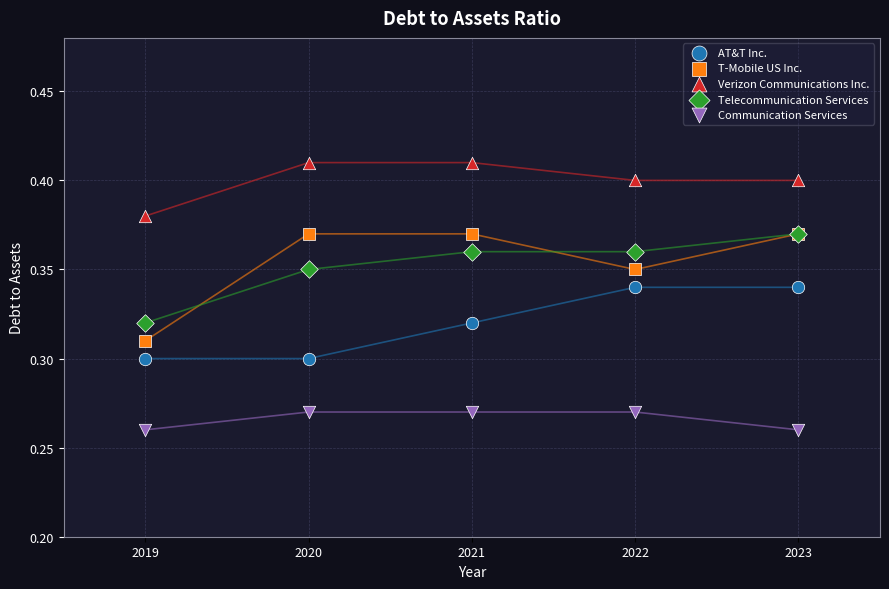

Which series has the largest Y range (max minus min)?

T-Mobile US Inc.